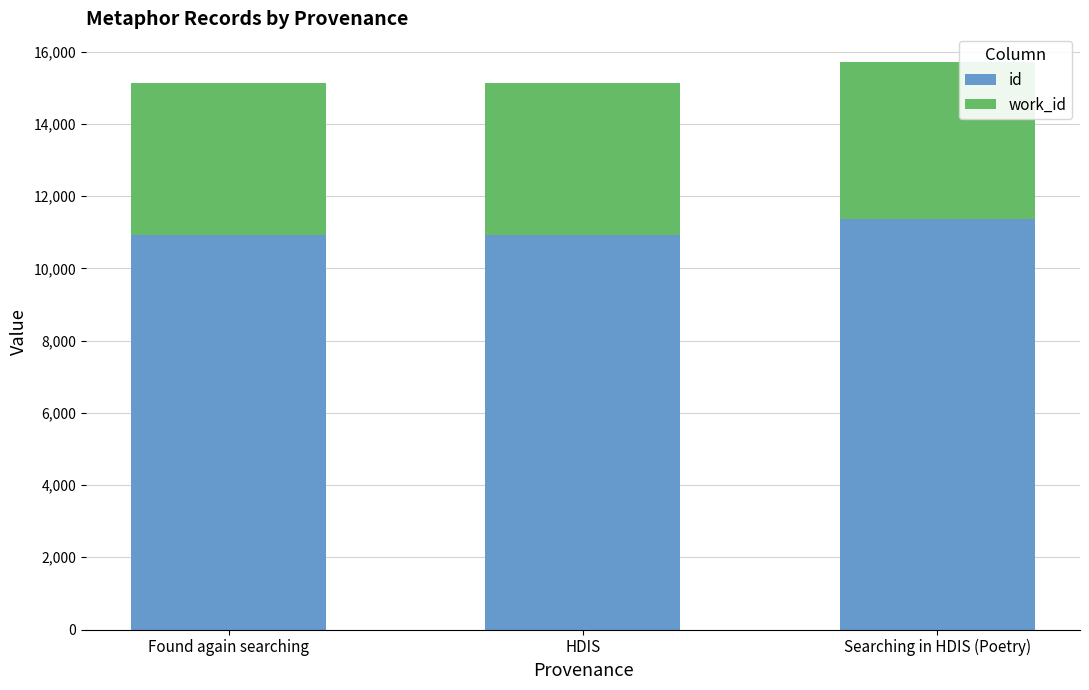

What is the total value across all series at Found again searching?

15122